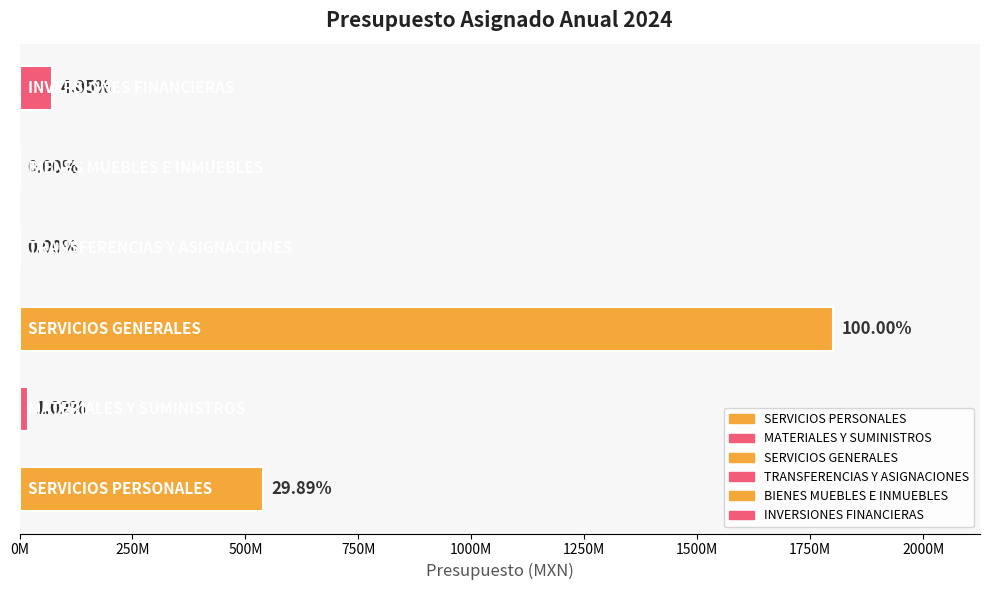

Are the bars horizontal?

Yes